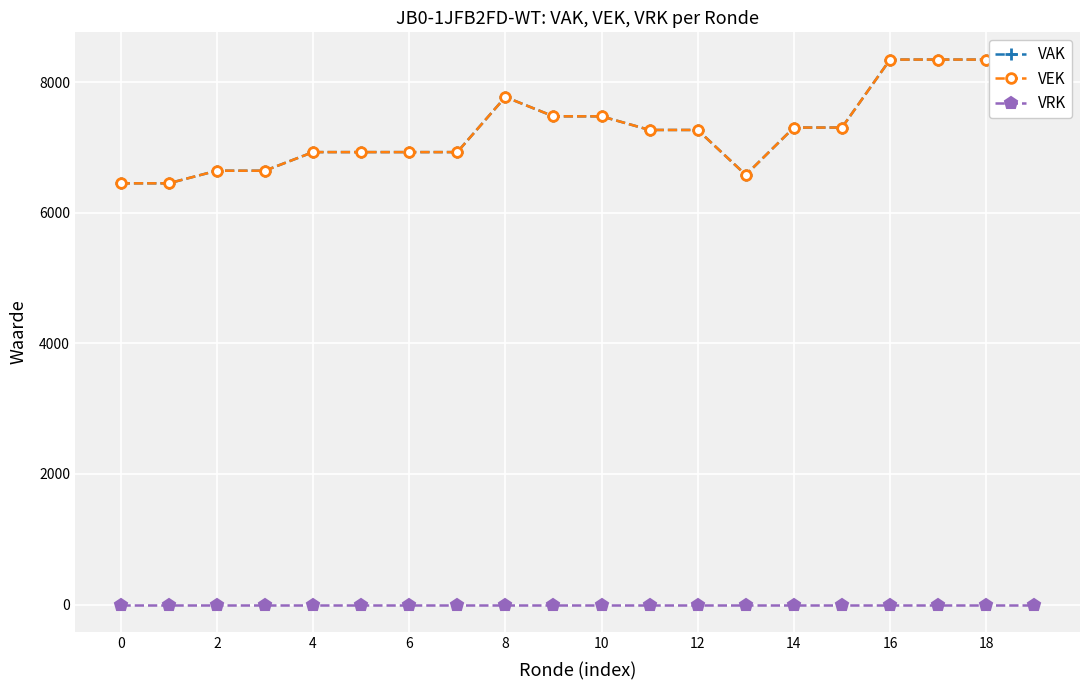

What is the sum of the VAK values at 17 and 16?

16121